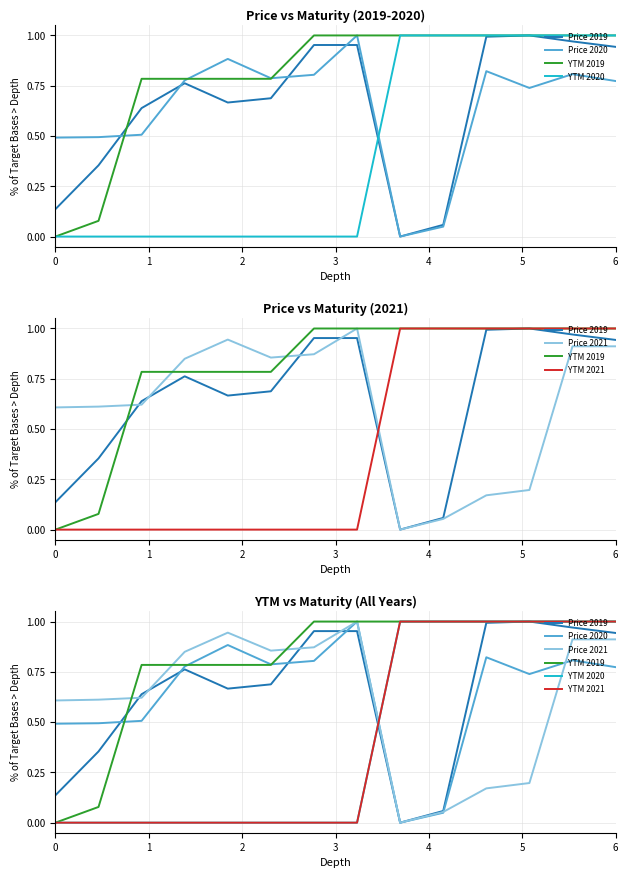

Reading left to right, what are all the values shown in this chart?

Price 2019: 0.1	0.4	0.6	0.8	0.7	0.7	1.0	1.0	0.0	0.1	1.0	1.0	1.0	0.9
Price 2020: 0.5	0.5	0.5	0.8	0.9	0.8	0.8	1.0	0.0	0.0	0.8	0.7	0.8	0.8
YTM 2019: 0.0	0.1	0.8	0.8	0.8	0.8	1.0	1.0	1.0	1.0	1.0	1.0	1.0	1.0
YTM 2020: 0.0	0.0	0.0	0.0	0.0	0.0	0.0	0.0	1.0	1.0	1.0	1.0	1.0	1.0
Price 2021: 0.6	0.6	0.6	0.8	0.9	0.9	0.9	1.0	0.0	0.1	0.2	0.2	0.9	0.9
YTM 2021: 0.0	0.0	0.0	0.0	0.0	0.0	0.0	0.0	1.0	1.0	1.0	1.0	1.0	1.0